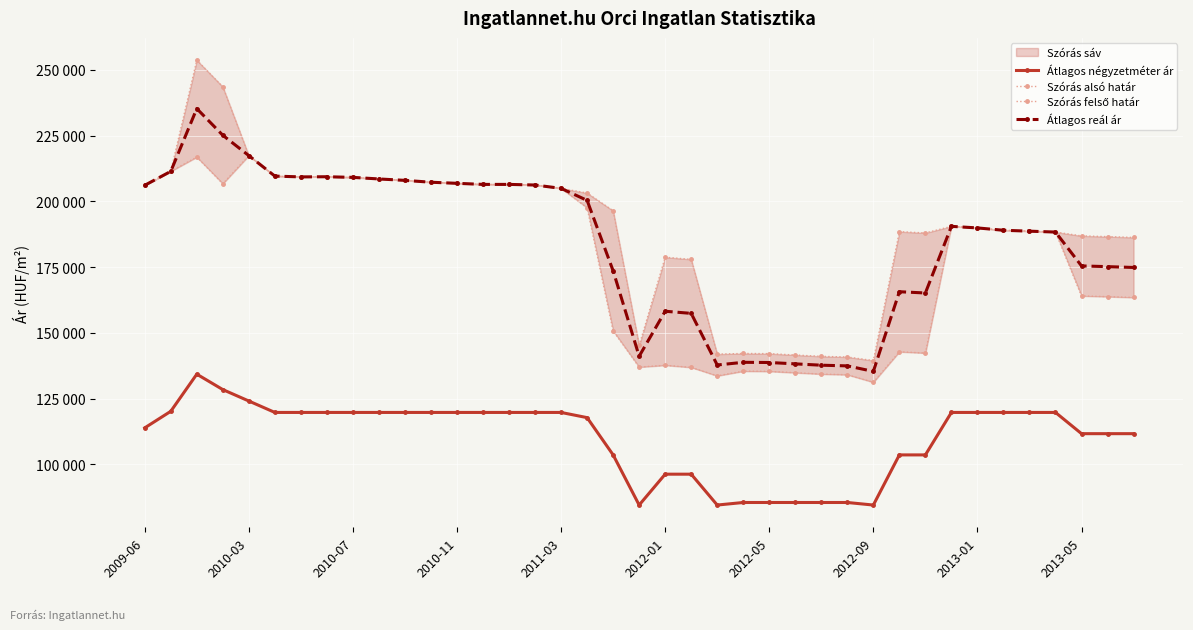

The value of Átlagos reál ár at 30 is 232733. True or false?

False